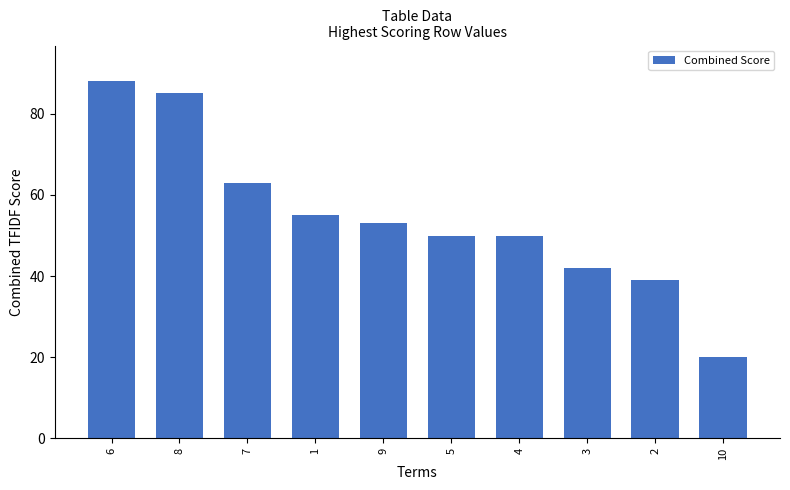

What position from the left is 4?

7